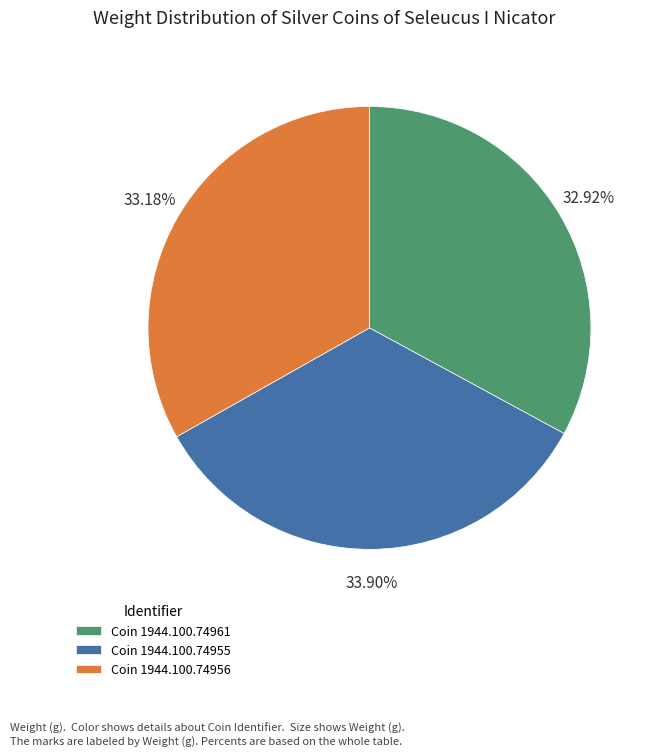

Does Coin 1944.100.74961 account for over 50% of the chart?

No